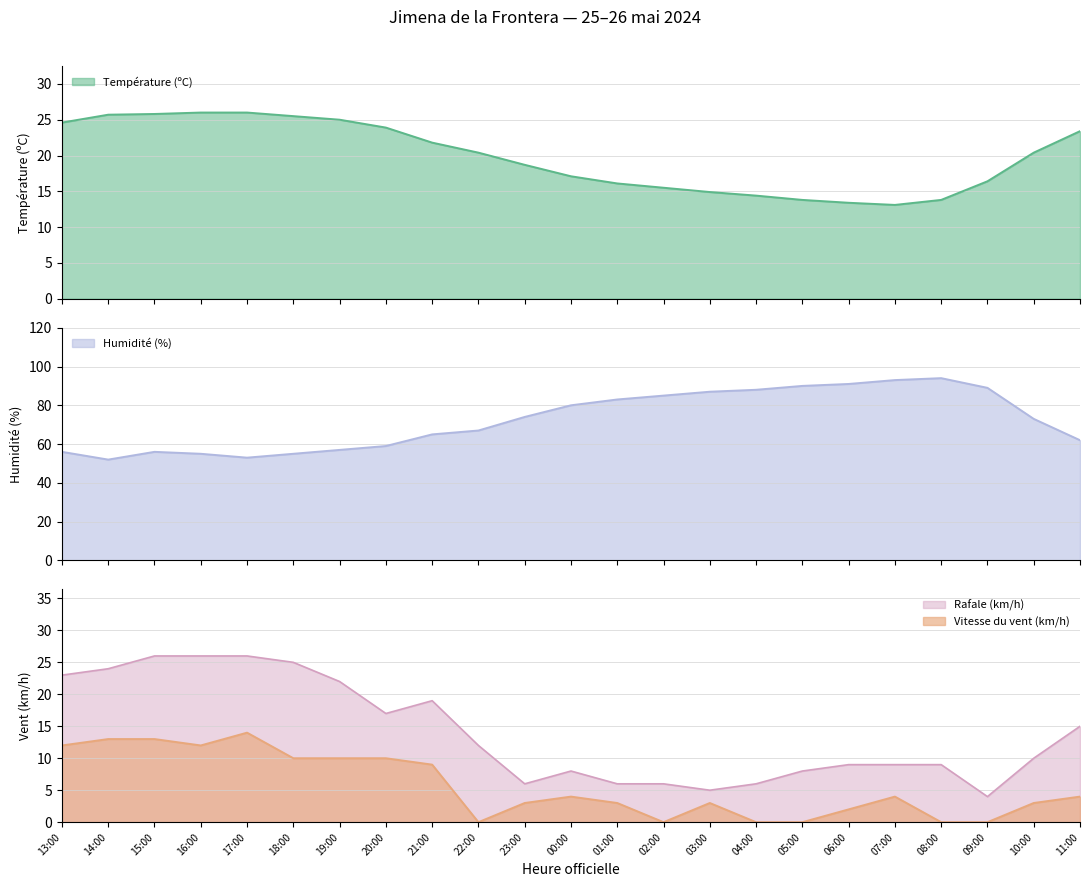

The value of Vitesse du vent (km/h) at 15:00 is 13.0. True or false?

True